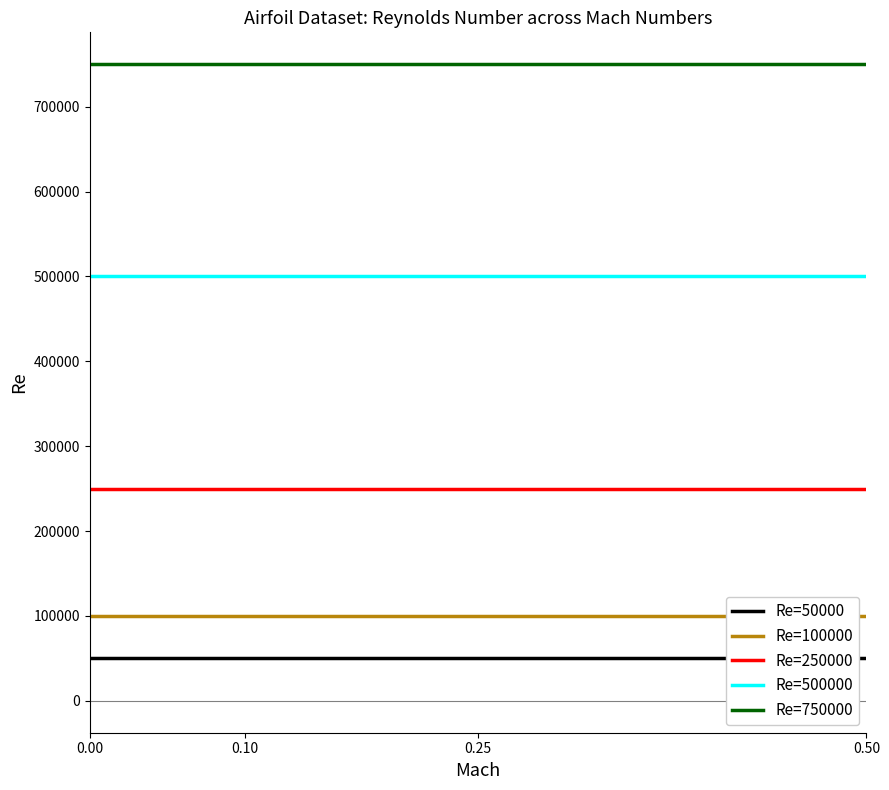

Is the value of Re=250000 at 0.50 greater than the value of Re=100000 at 0.00?

Yes